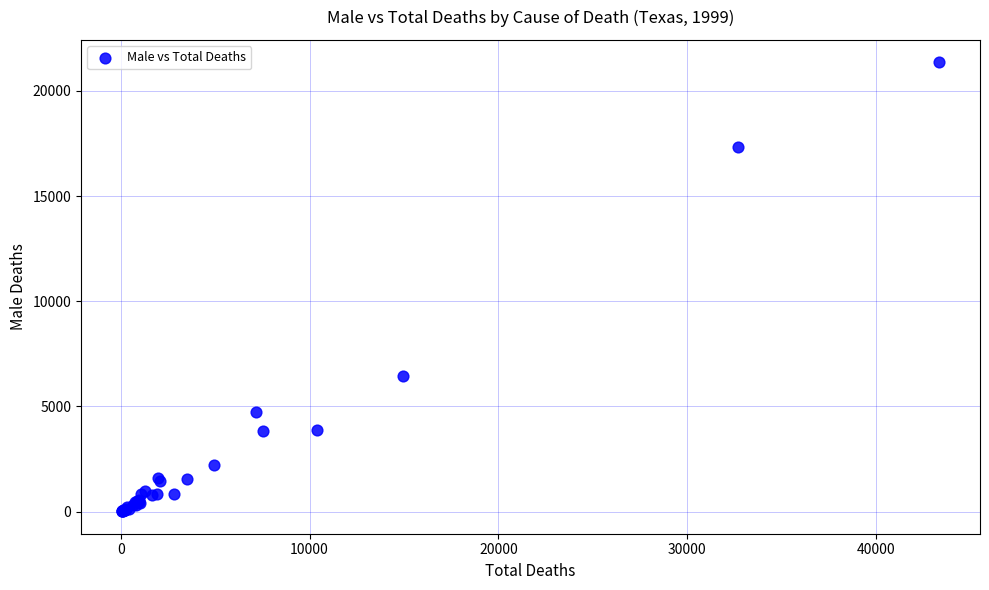

What Y value in the scatter plot is closest to 10686?

6471